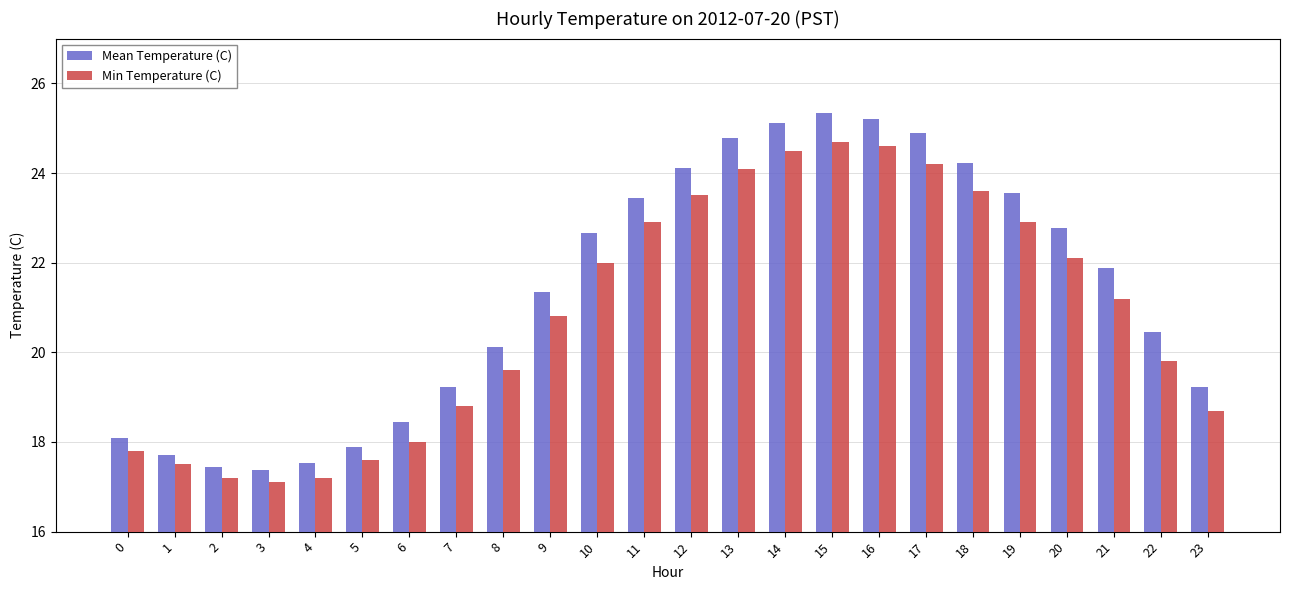

How many bars are there in each group?

2